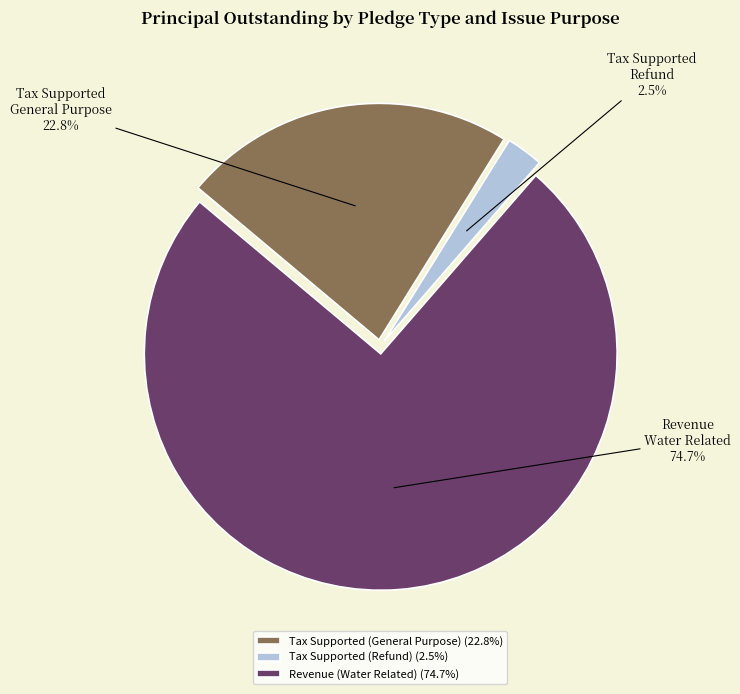

What portion of the pie excludes Tax Supported (Refund)?

97.5%